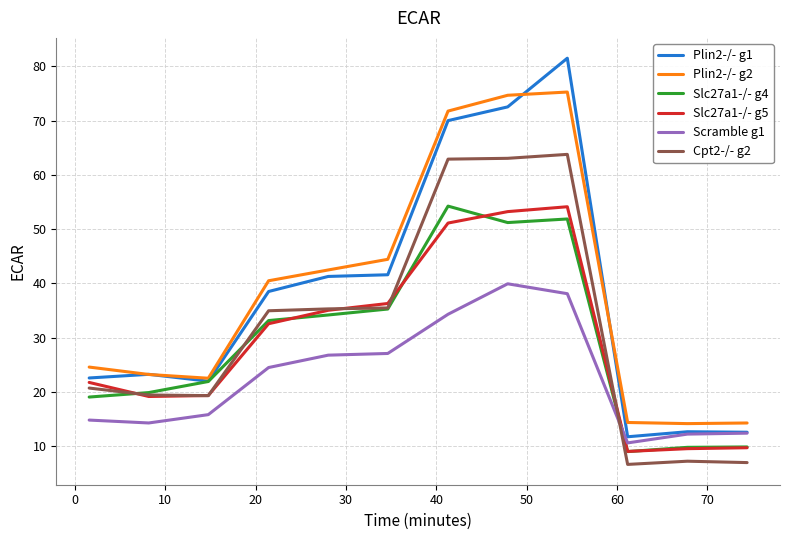

What is the minimum value shown in the chart?

6.6